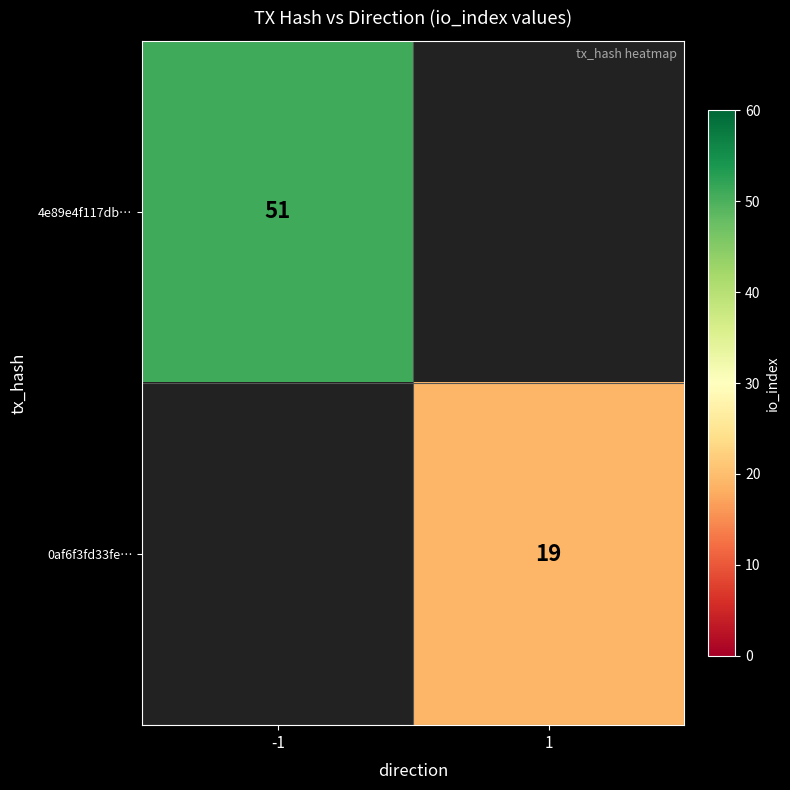

Is it true that 0af6f3fd33fe… equals 19 at 1?

True